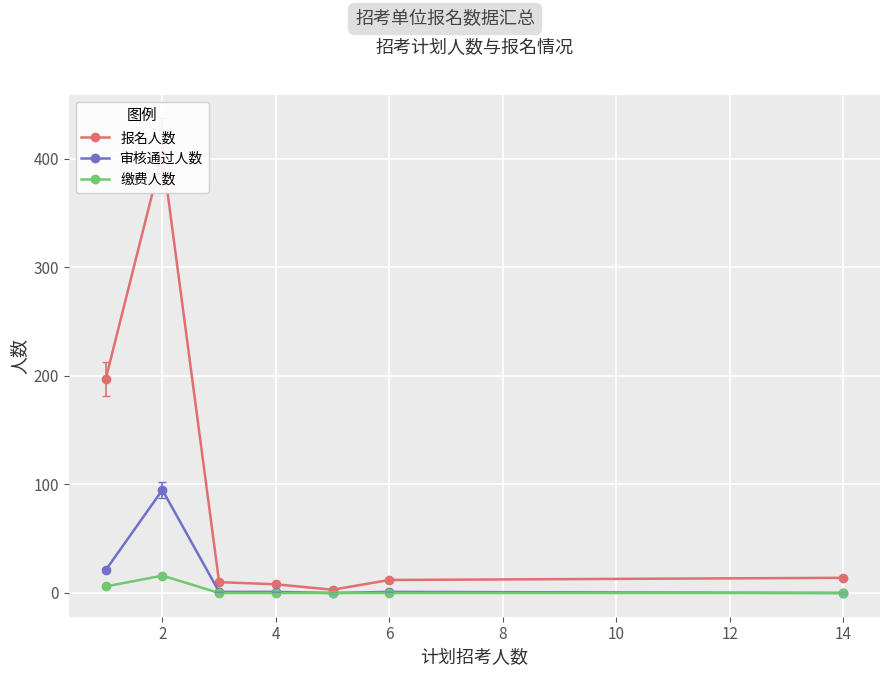

Reading left to right, transcribe all the data shown in this chart.

报名人数: 197	405	10	8	3	12	14
审核通过人数: 21	95	1	1	0	1	0
缴费人数: 6	16	0	0	0	0	0